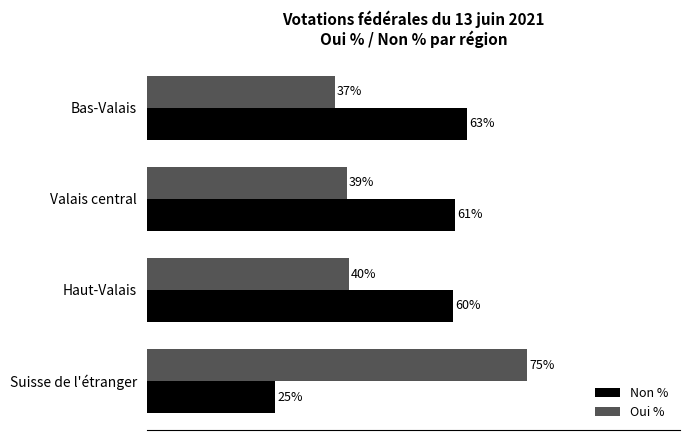

Where is Oui % nearest to the value 55?

Haut-Valais